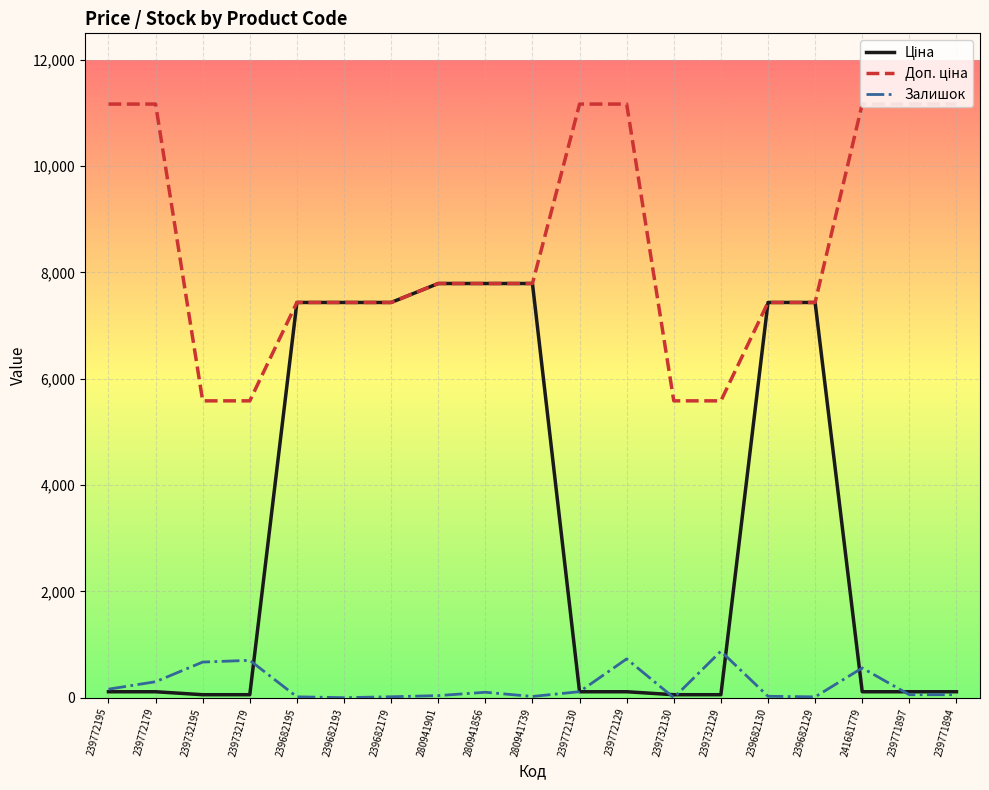

True or false: Залишок has a value of 56.0 at 239771897.

True